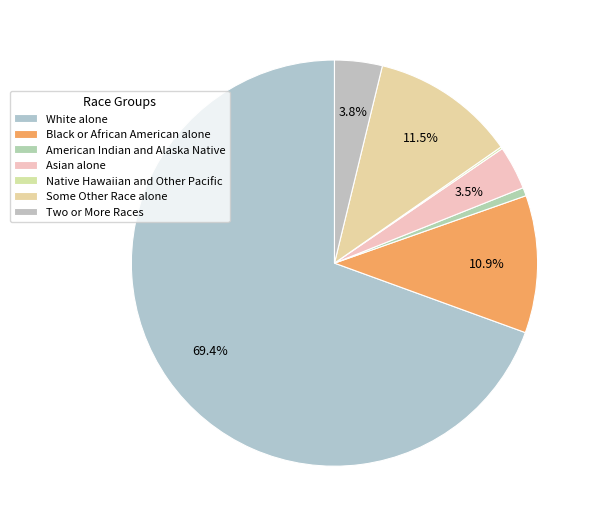

What is the largest slice in the pie chart?

White alone